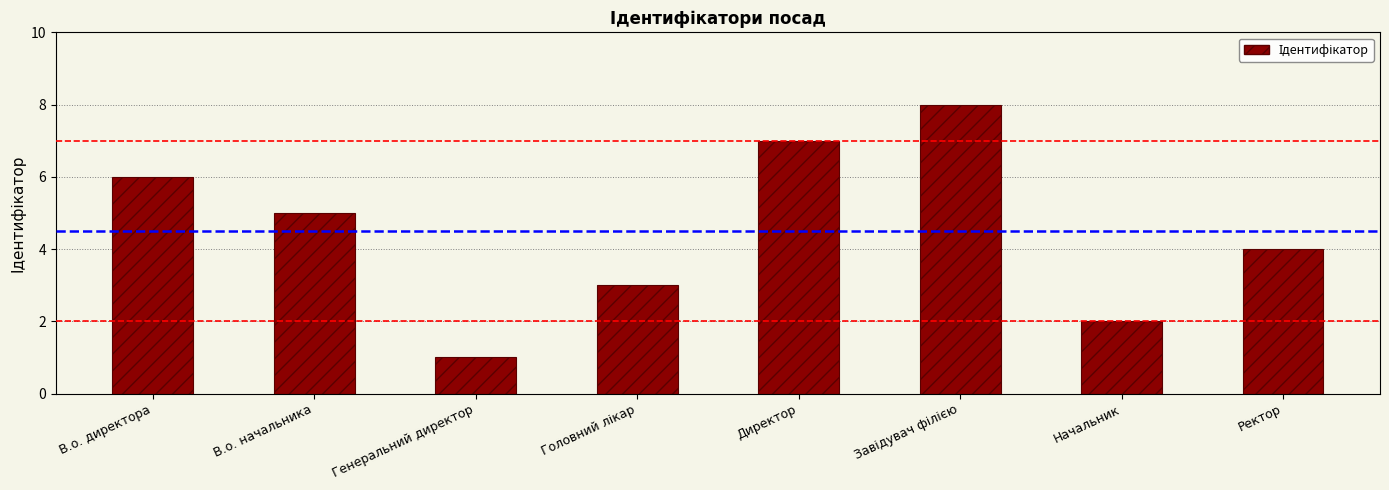

How many bars are there in total?

8